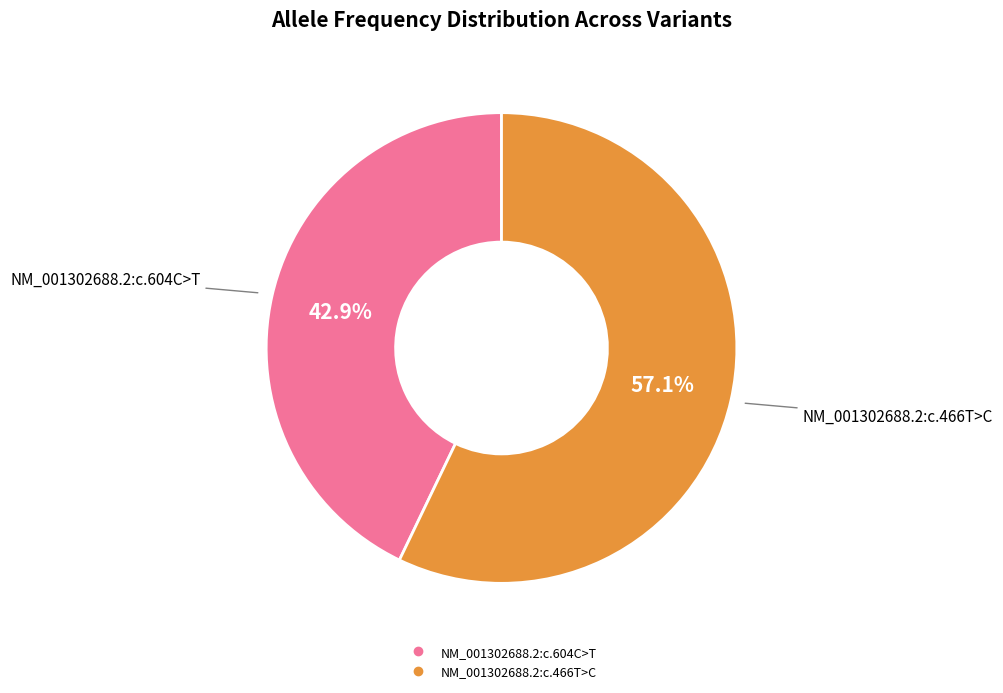

Is it true that NM_001302688.2:c.604C>T is 55% of the pie?

False